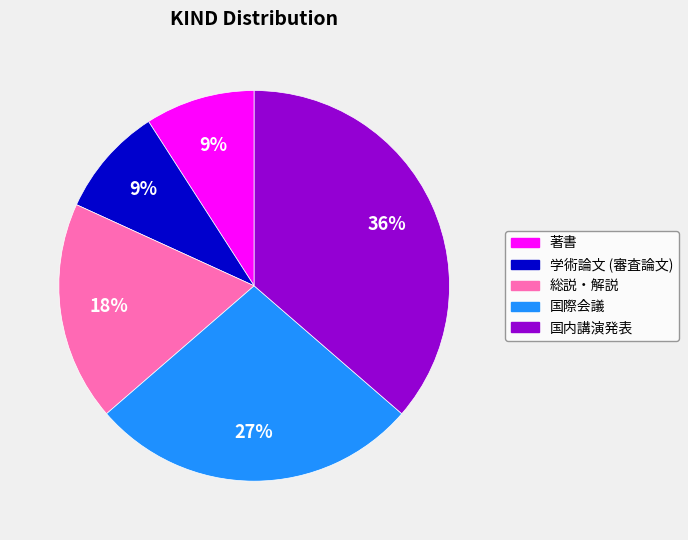

To the nearest percent, what portion does 国際会議 represent?

27%